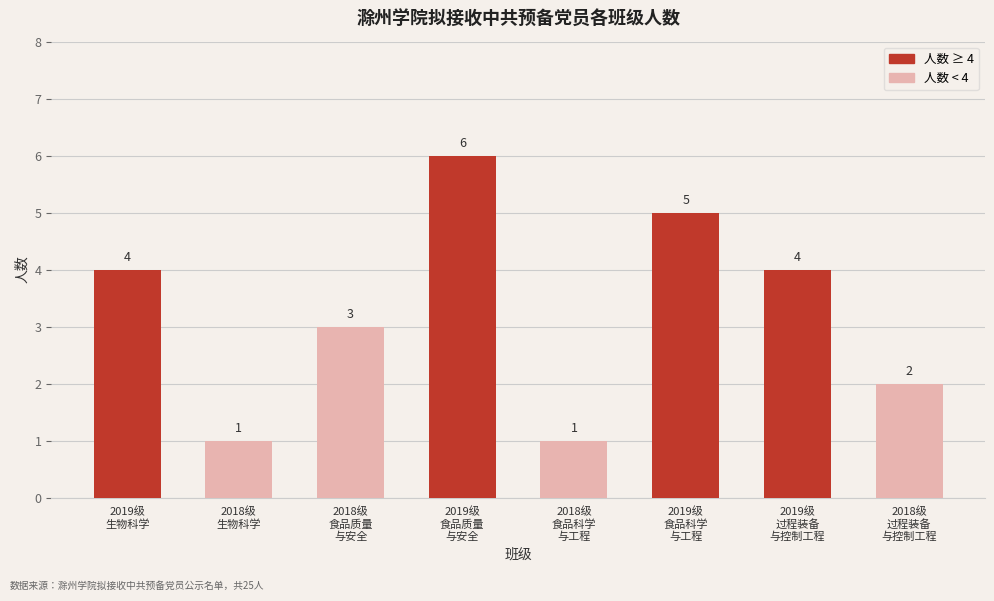

What is the greatest value displayed?

6